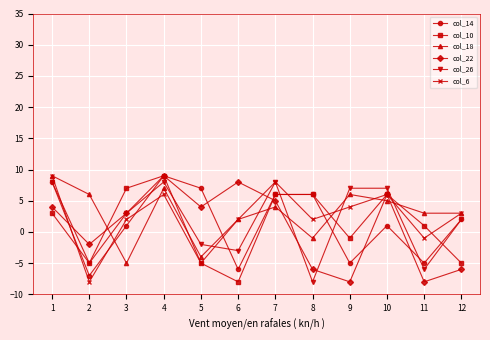

What is the maximum value for col_18?

9